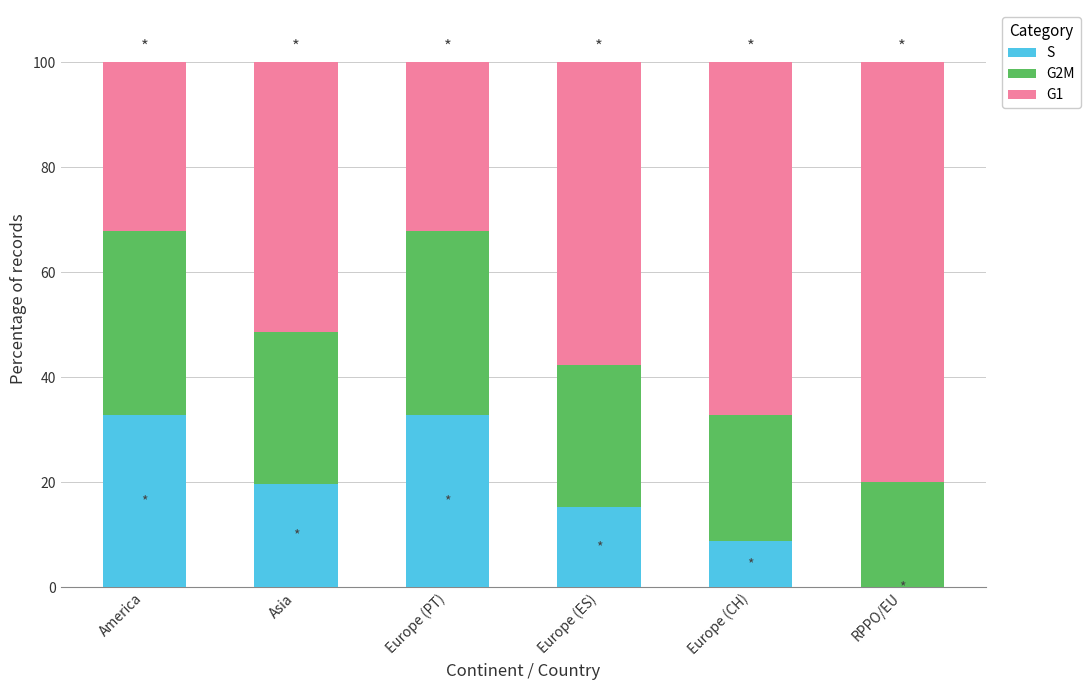

True or false: S has a value of 19.7 at Asia.

True